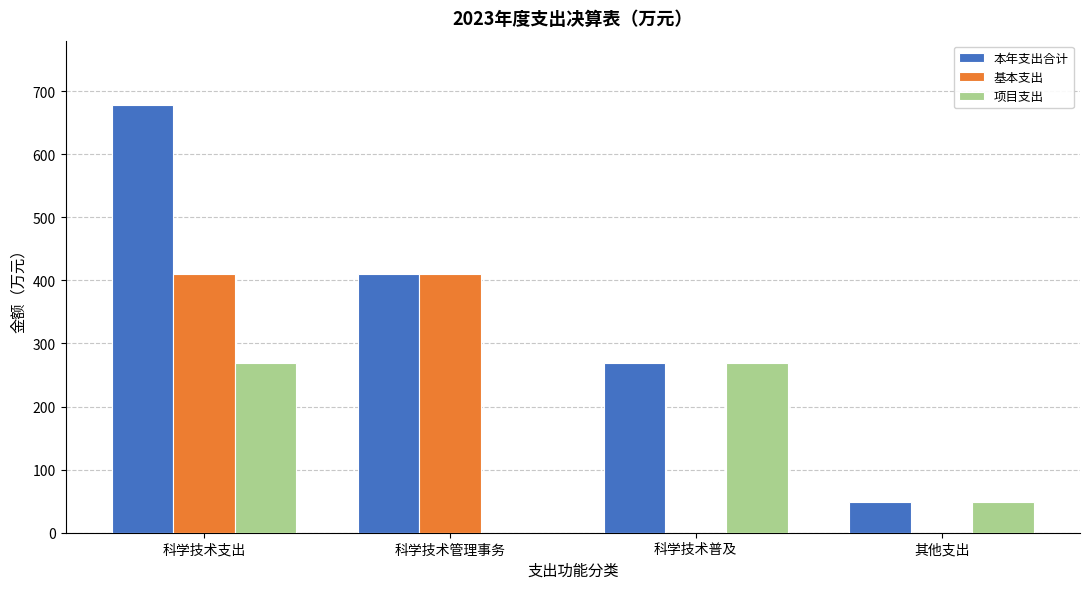

Reading left to right, transcribe all the data shown in this chart.

本年支出合计: 678.8	409.4	269.4	48.4
基本支出: 409.4	409.4	0.0	0.0
项目支出: 269.4	0.0	269.4	48.4